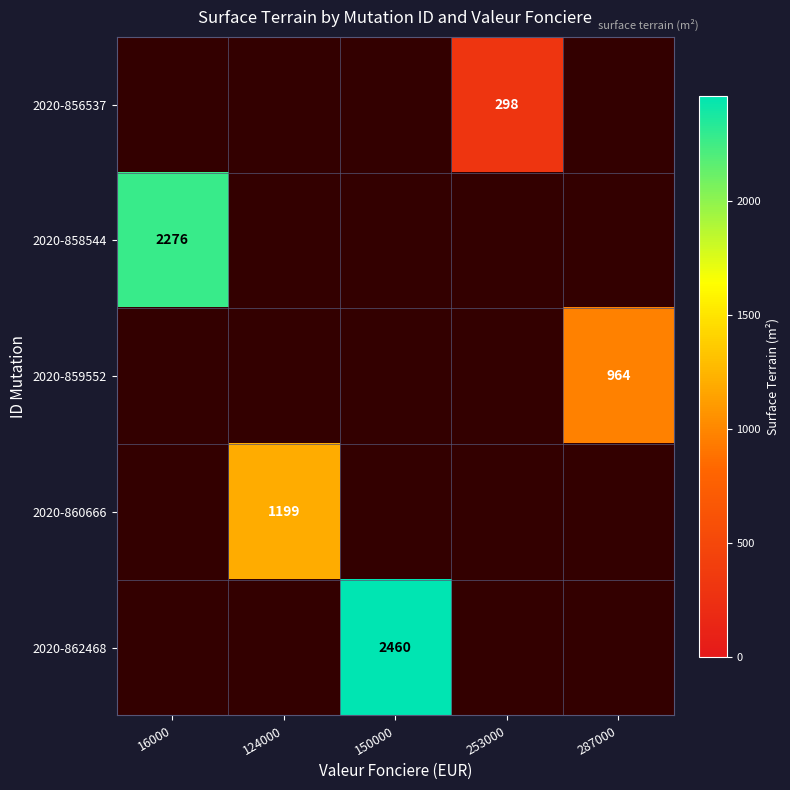

What is the minimum value shown in the chart?

298.0